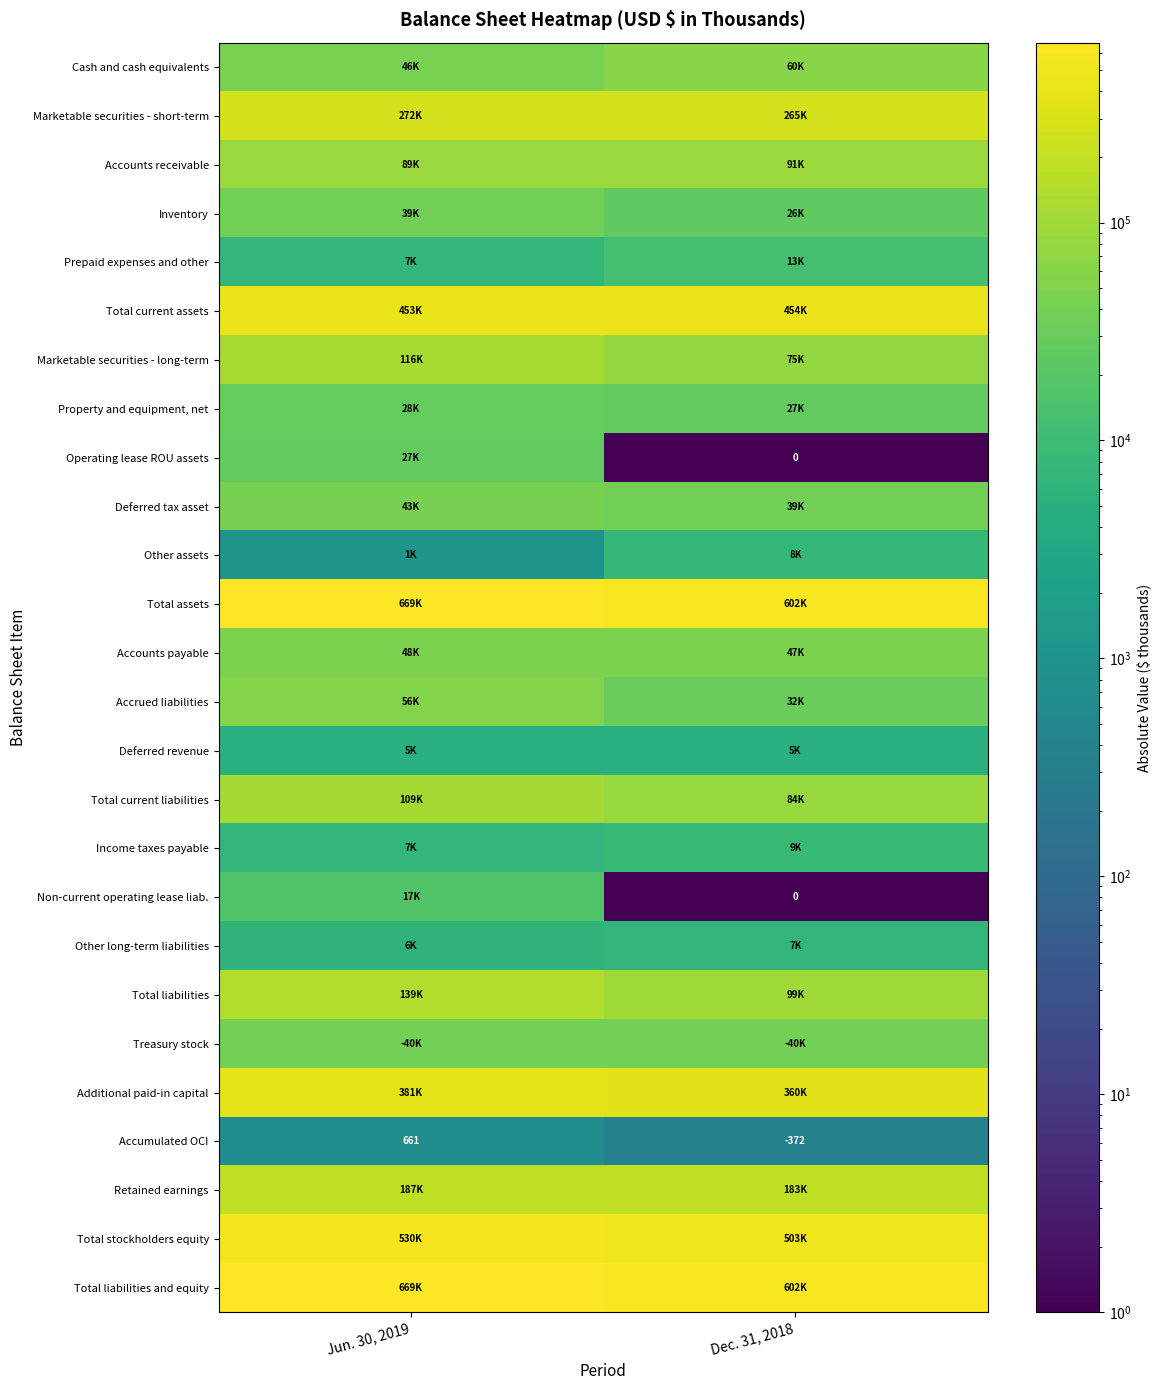

How many data points does each series have?

2